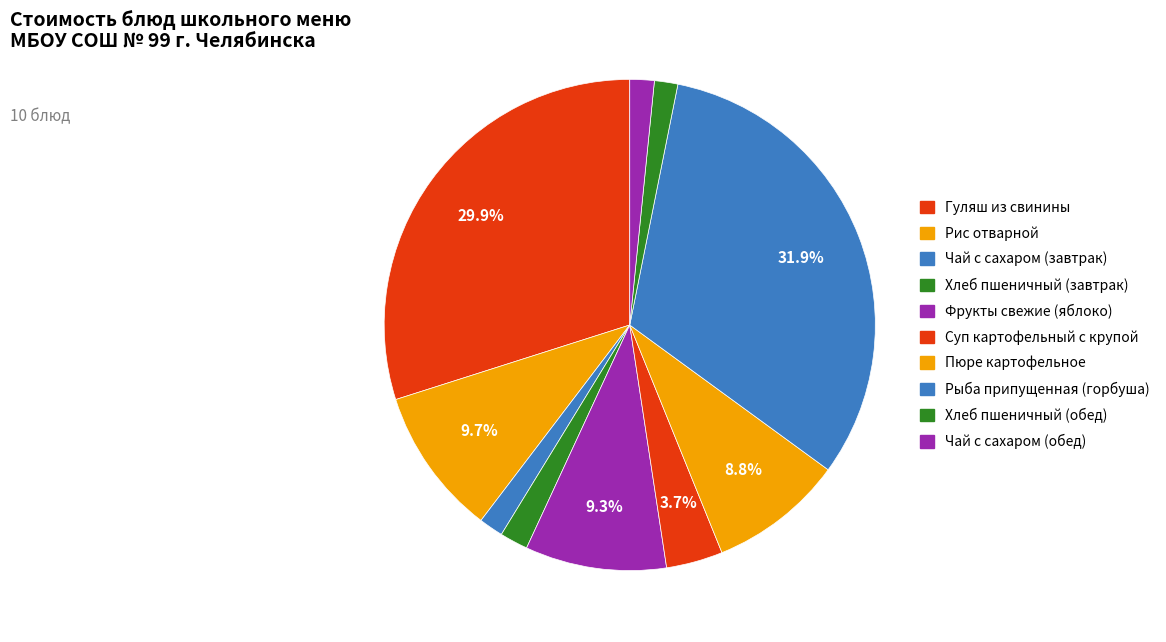

How many slices are in this pie chart?

10